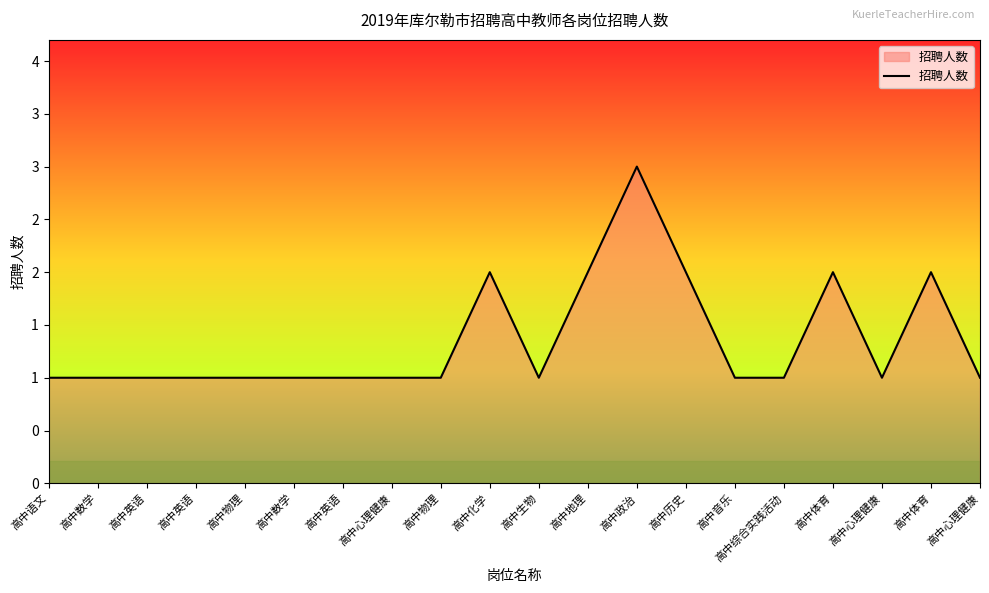

List the labels in order of value, smallest first.

高中语文, 高中数学, 高中英语, 高中英语, 高中物理, 高中数学, 高中英语, 高中心理健康, 高中物理, 高中生物, 高中音乐, 高中综合实践活动, 高中心理健康, 高中心理健康, 高中化学, 高中地理, 高中历史, 高中体育, 高中体育, 高中政治